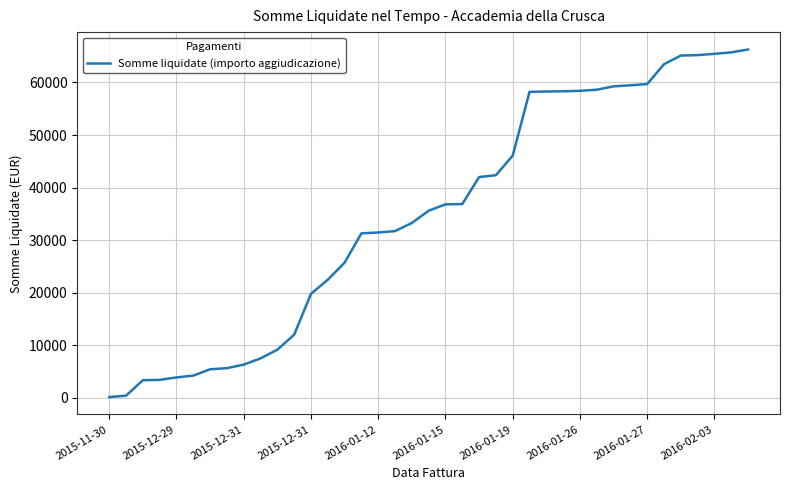

What is the difference between the maximum and minimum values?

66092.6